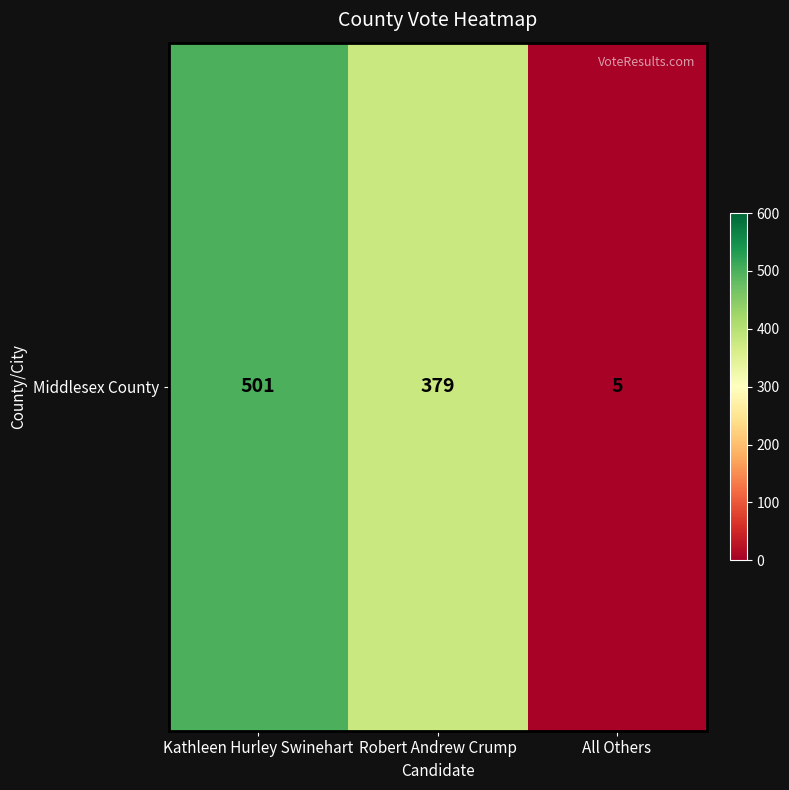

What is the change in value from Kathleen Hurley Swinehart to Robert Andrew Crump?

-122